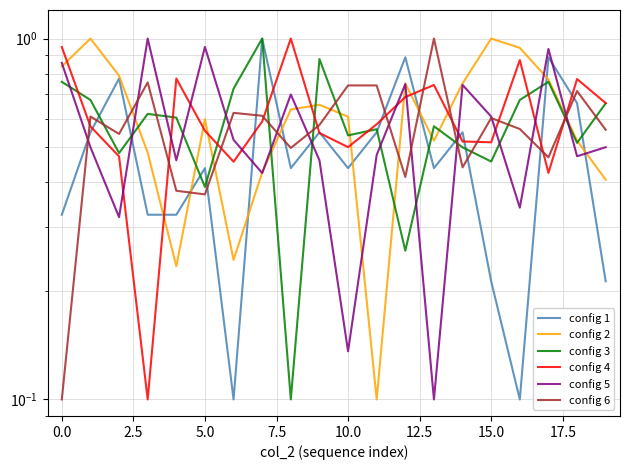

Which series has the largest total across all categories?

config 4